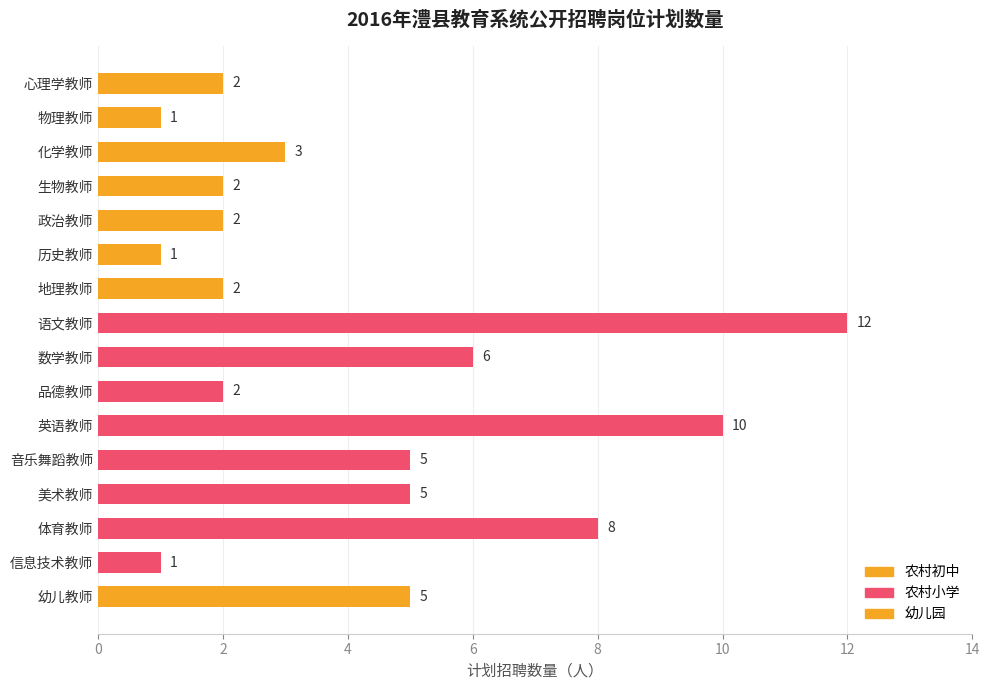

Is it true that the value at 历史教师 is 1?

True